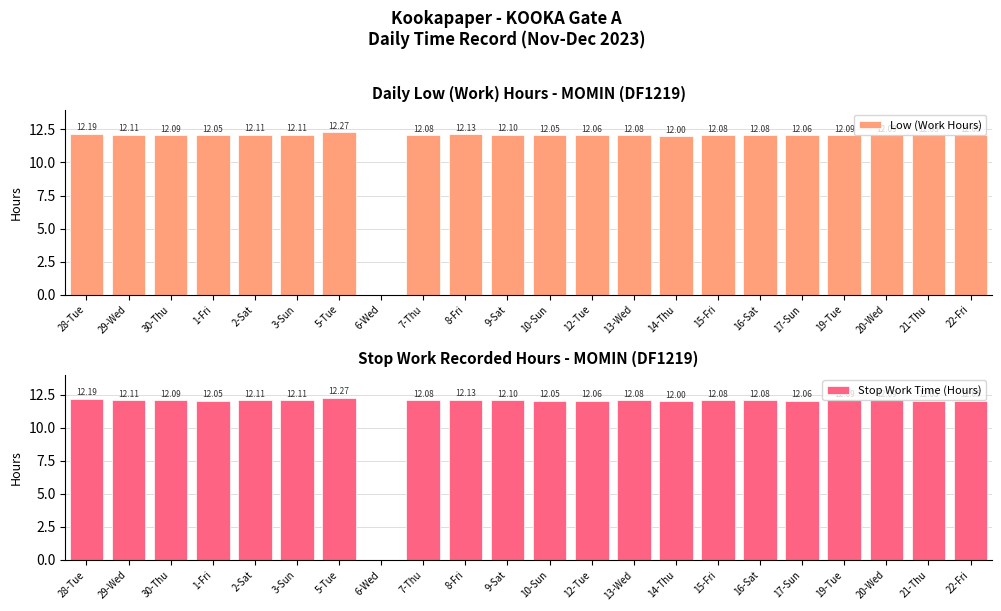

Which series has the widest spread of values?

Low (Work Hours)